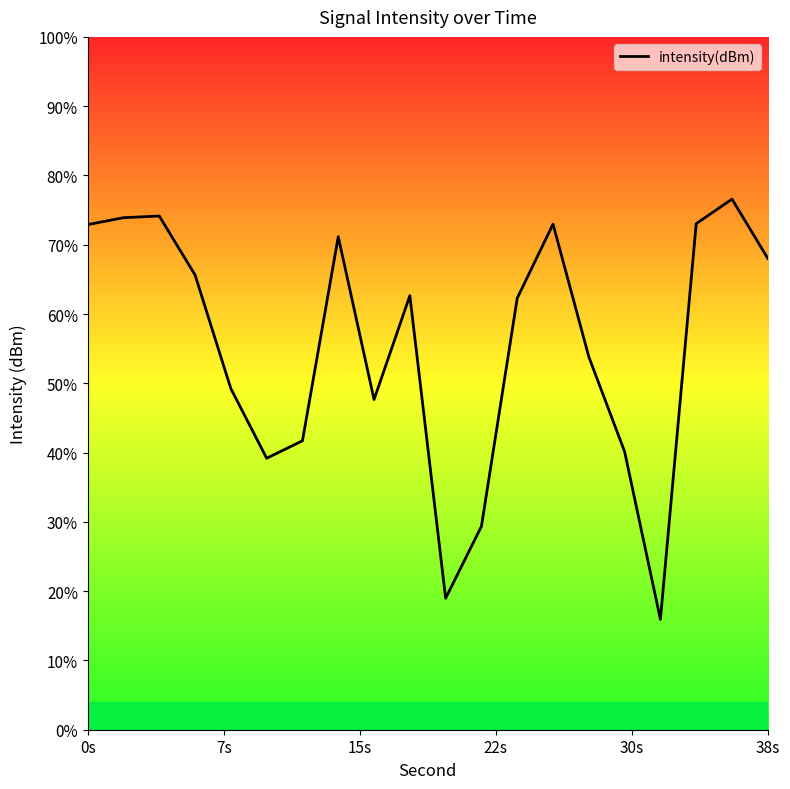

Reading left to right, extract all data points from this chart.

-125.8	-125.4	-125.3	-128.7	-135.3	-139.3	-138.3	-126.5	-135.9	-129.9	-147.4	-143.3	-130.1	-125.8	-133.5	-138.9	-148.6	-125.8	-124.4	-127.8